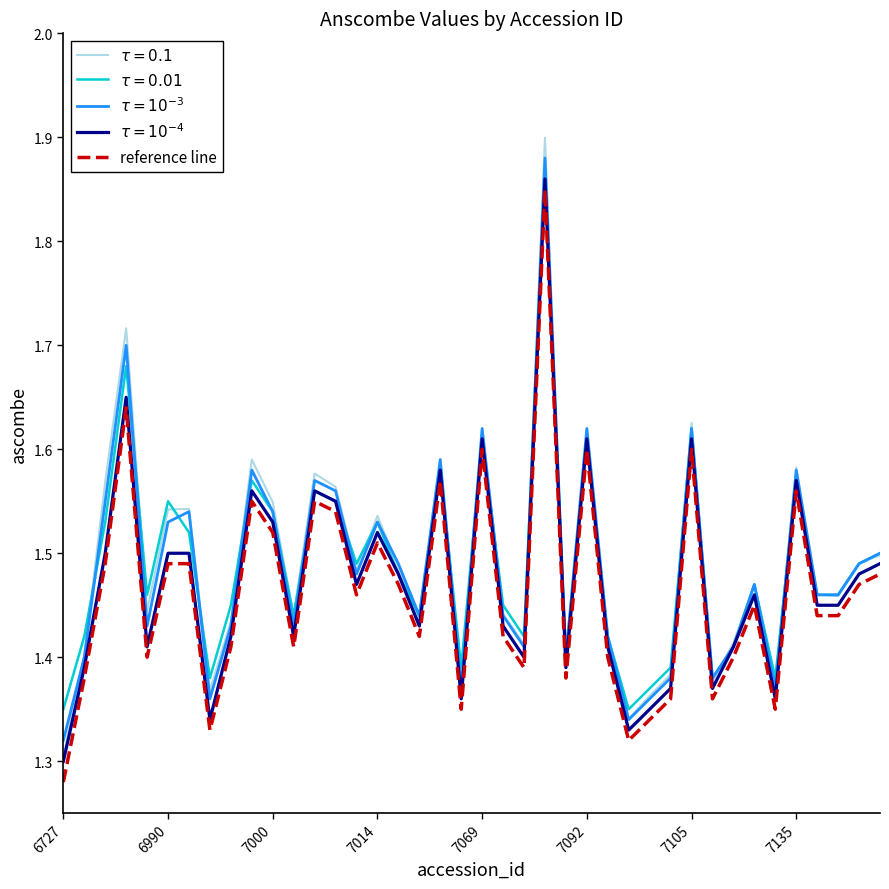

Does the chart display data point markers on the line(s)?

No